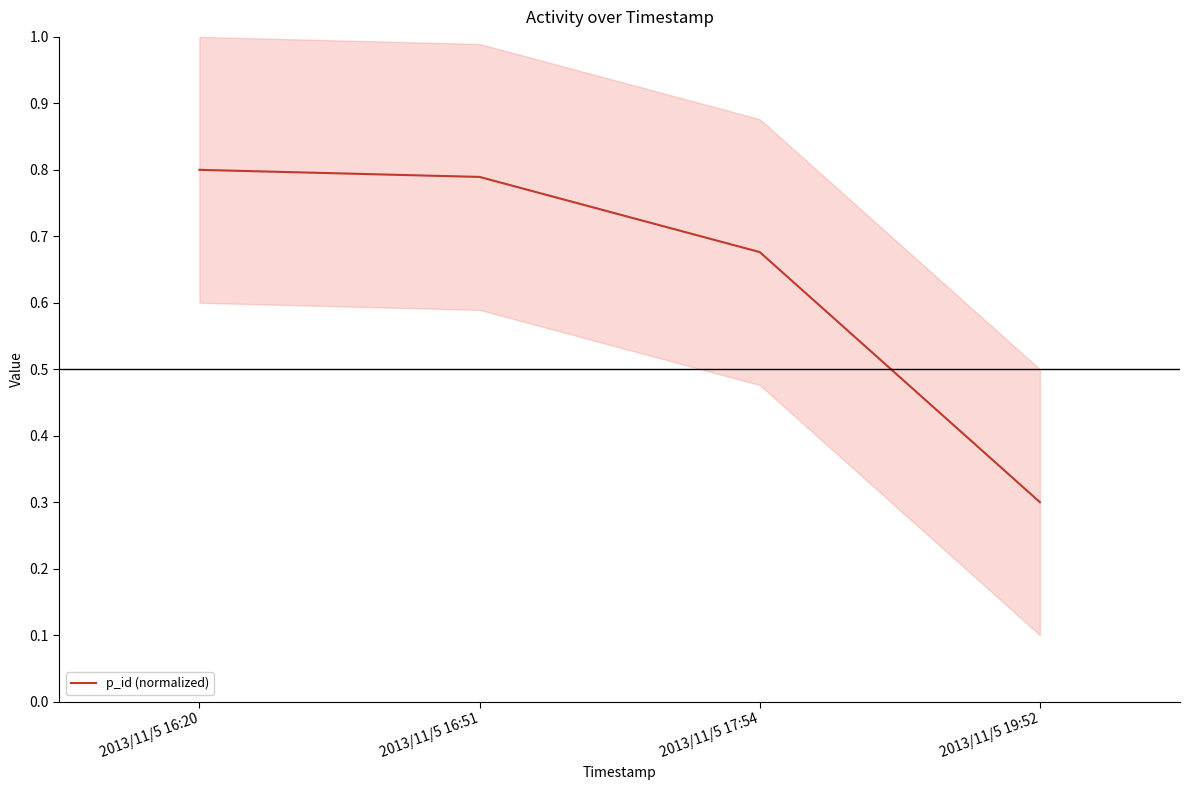

Reading left to right, what are all the values shown in this chart?

2013/11/5 16:20=0.8	2013/11/5 16:51=0.8	2013/11/5 17:54=0.7	2013/11/5 19:52=0.3